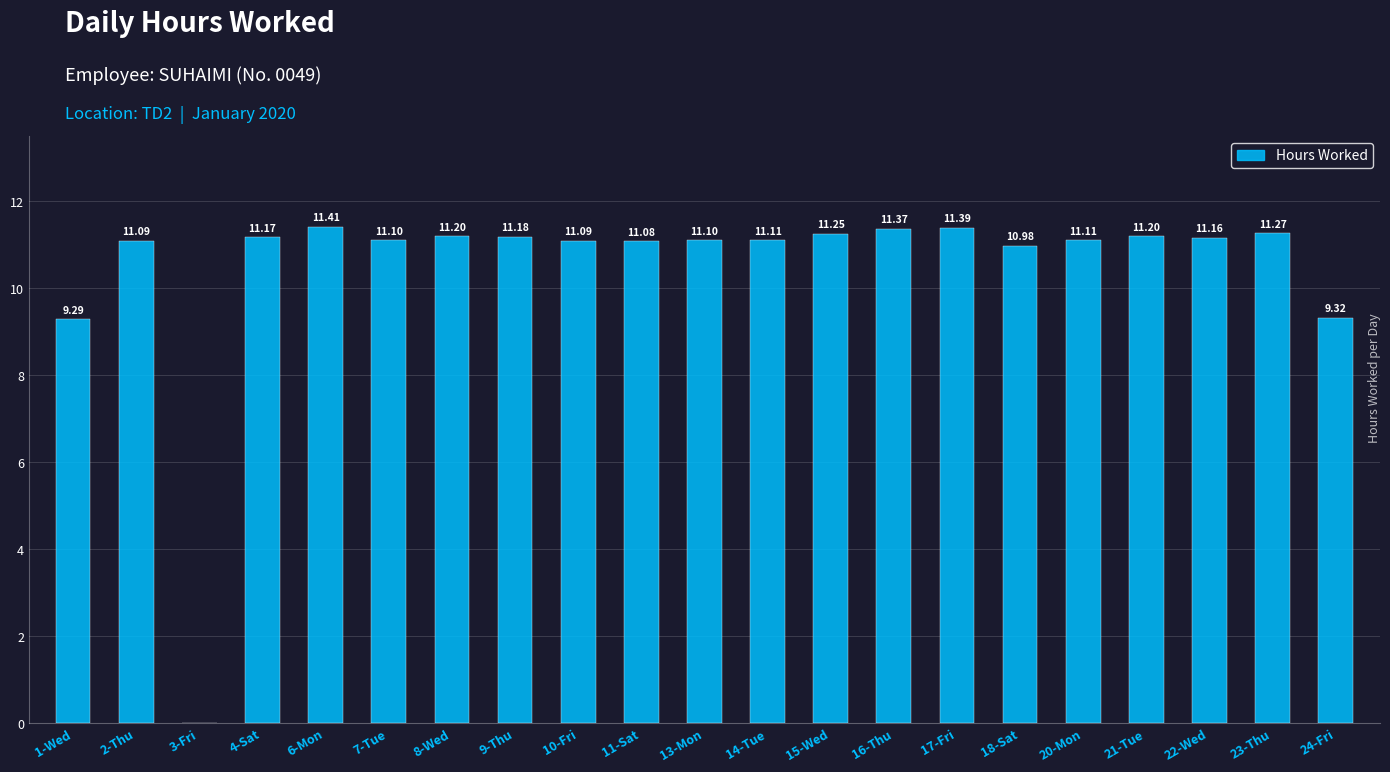

What is the sum of all values?

219.9